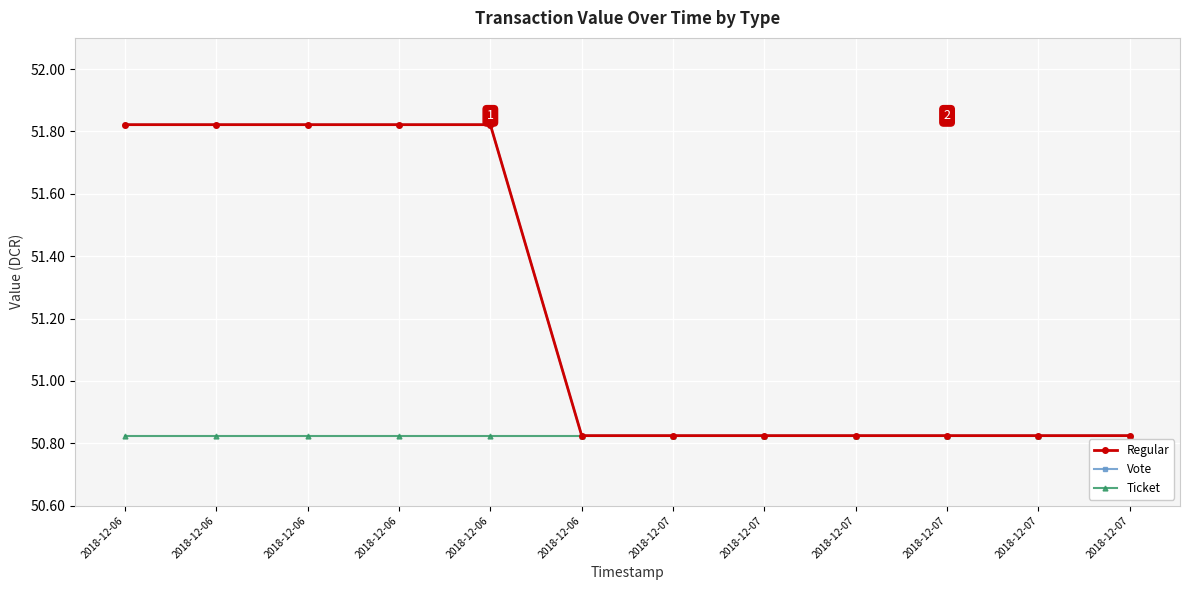

List the labels in order of Ticket value, largest first.

2018-12-06, 2018-12-06, 2018-12-06, 2018-12-06, 2018-12-06, 2018-12-06, 2018-12-07, 2018-12-07, 2018-12-07, 2018-12-07, 2018-12-07, 2018-12-07